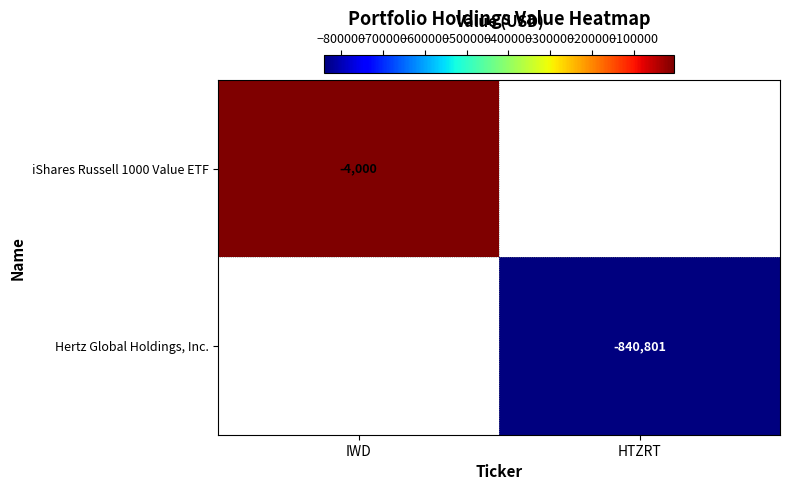

True or false: Hertz Global Holdings, Inc. has a value of -209222 at HTZRT.

False